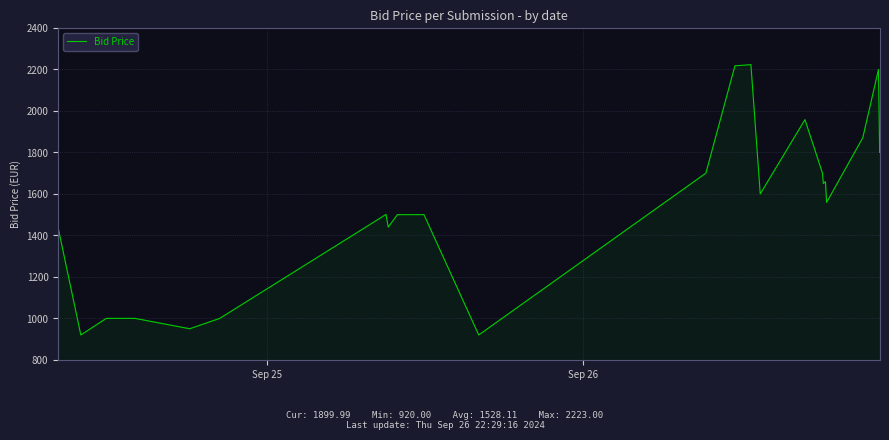

What is the greatest value displayed?

2223.0